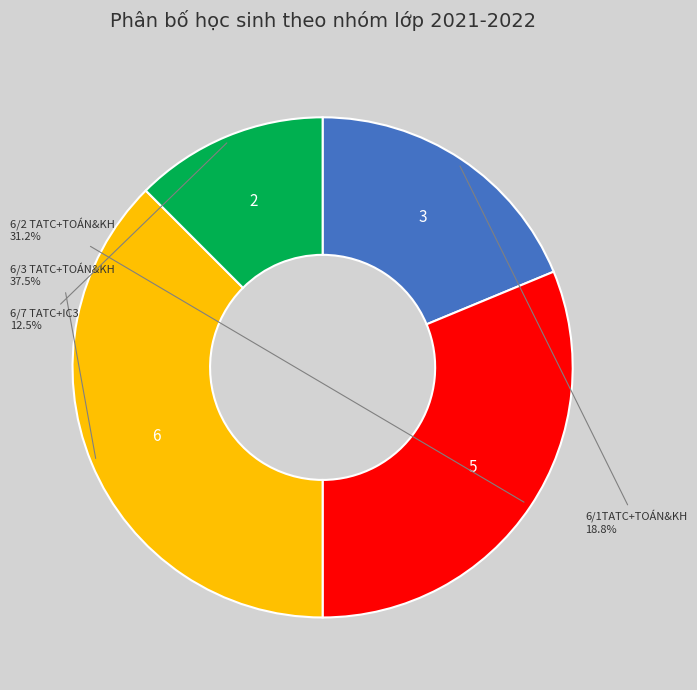

Is there any slice that represents more than half of the pie?

No